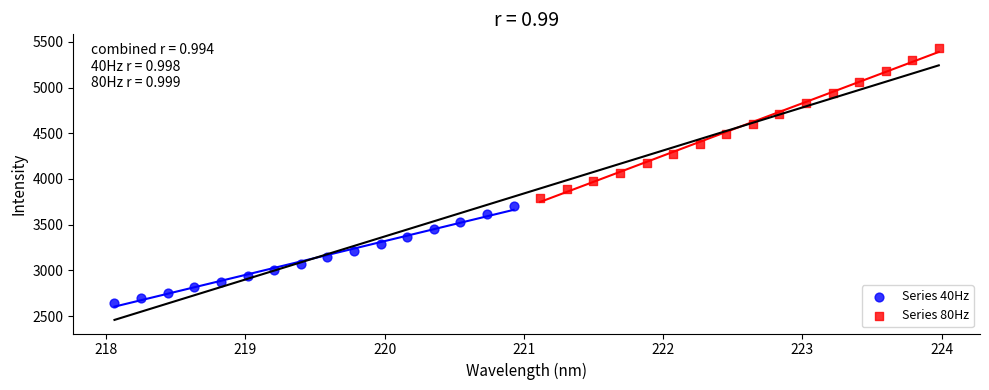

What are all the series names shown in the legend?

Series 40Hz, Series 80Hz